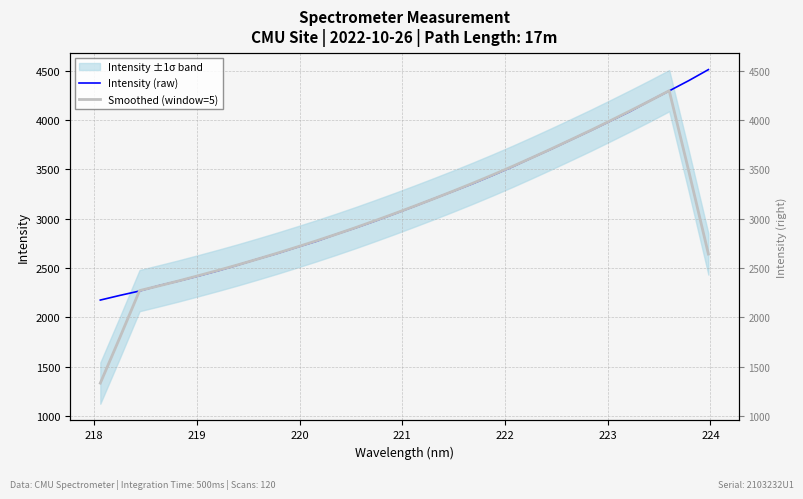

What is the value of the Intensity (raw) point at the 10th from the left?

2646.3